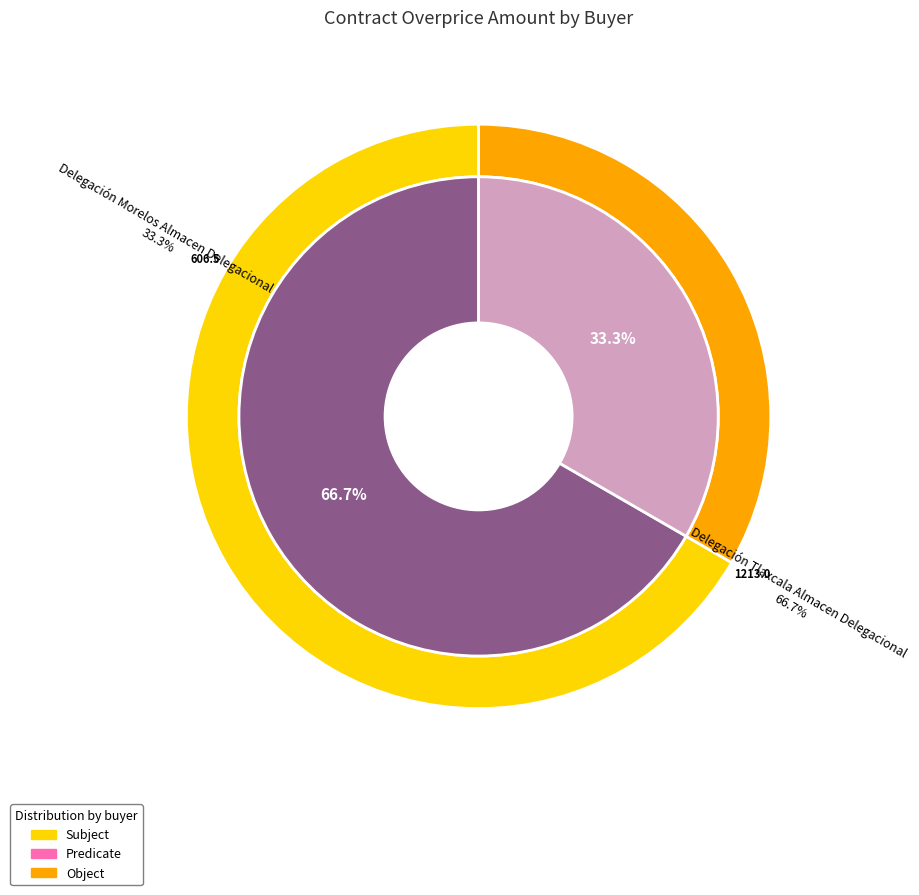

To the nearest percent, what percentage of the pie is Delegación Tlaxcala Almacen Delegacional?

67%